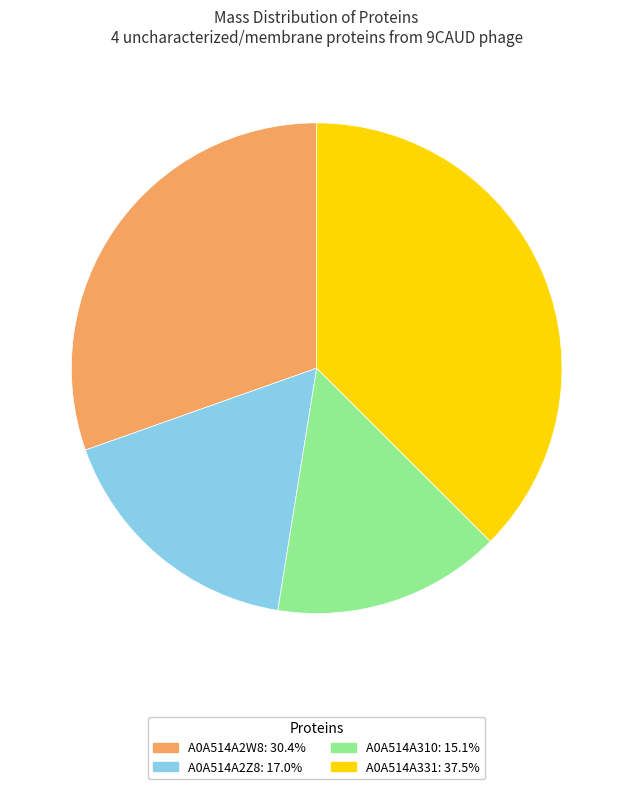

The A0A514A310 slice represents 20% of the pie. True or false?

False